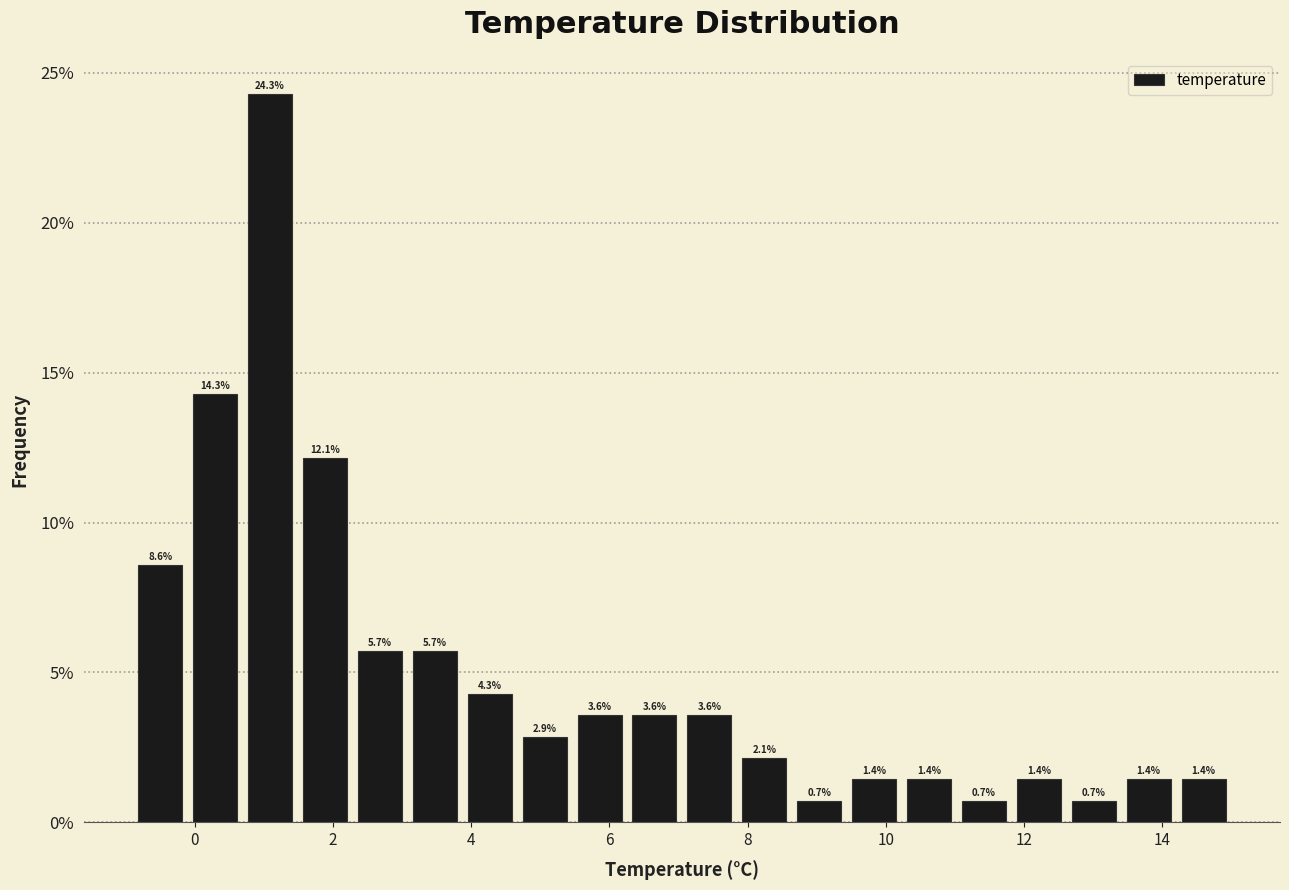

Around what value on the x-axis is the tallest bar? Give the approximate position of its centre, as read against the axis.

1.0